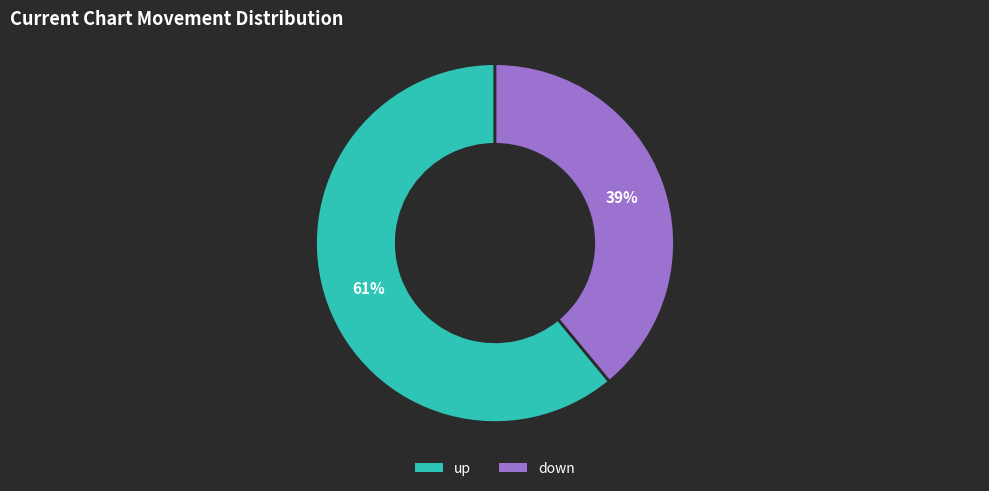

Rank the categories by value from highest to lowest.

up, down